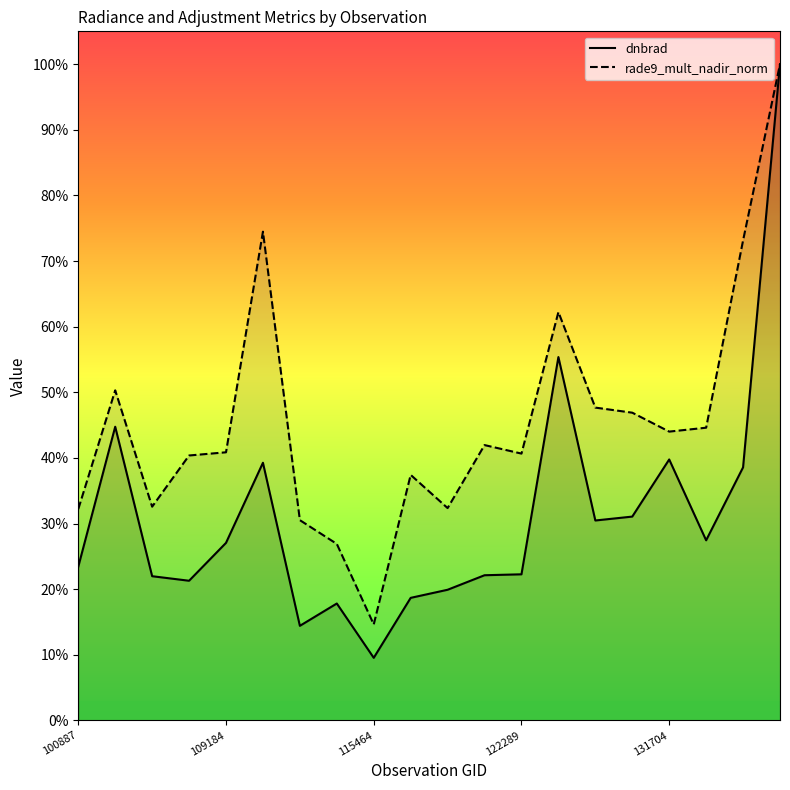

What are all the series names shown in the legend?

dnbrad, rade9_mult_nadir_norm